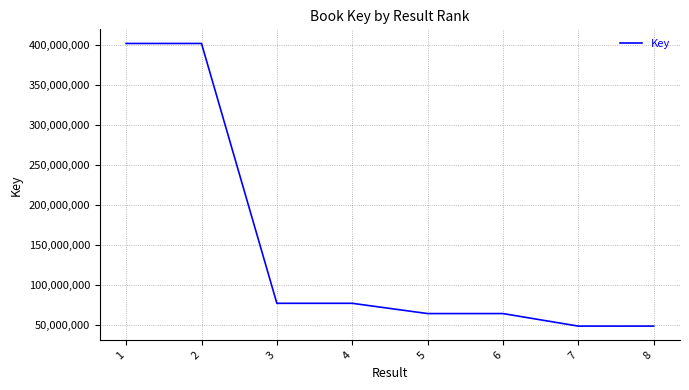

The chart shows a value of 91263856 at 5. True or false?

False